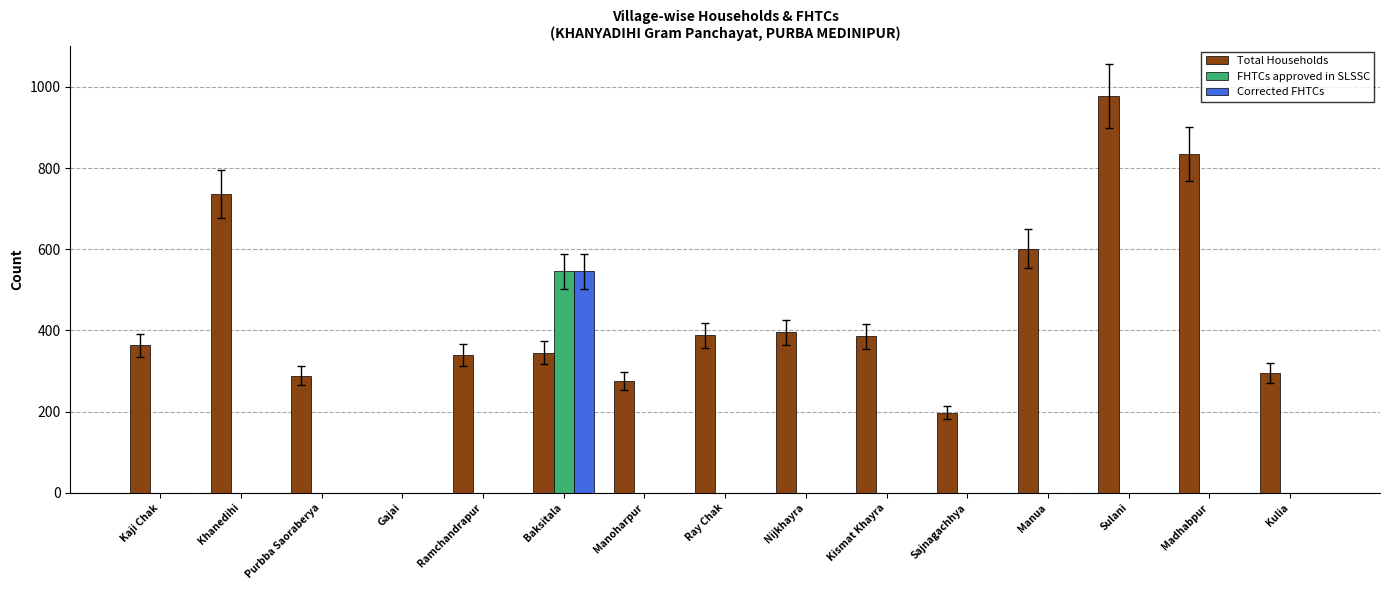

How many data points does each series have?

15